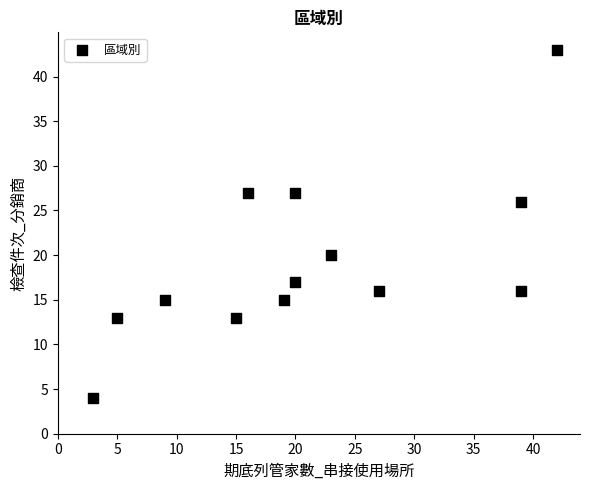

What is the range of Y values (max minus min)?

39